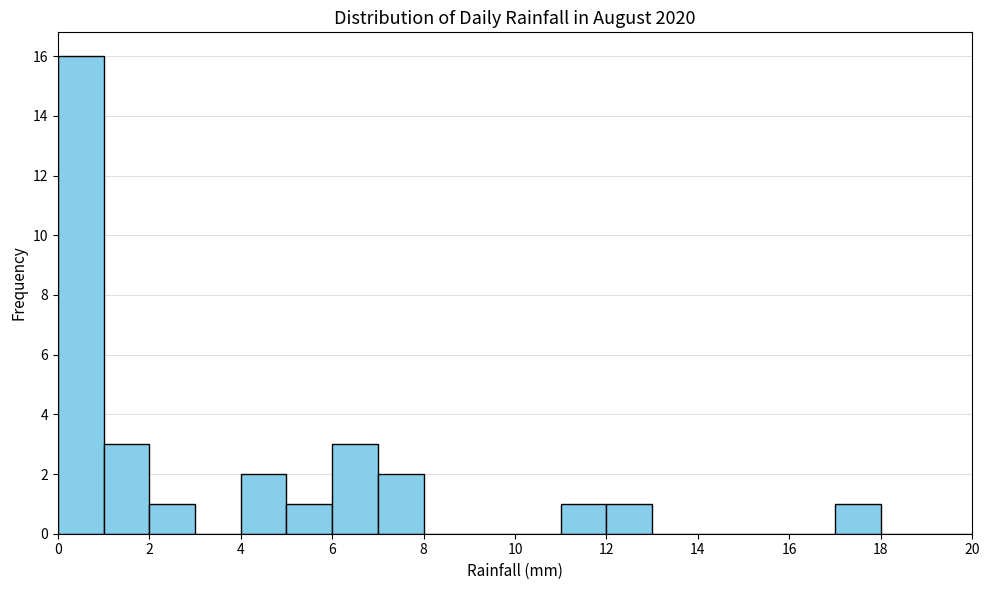

Over which range of the x-axis is the bar tallest?

0 to 1